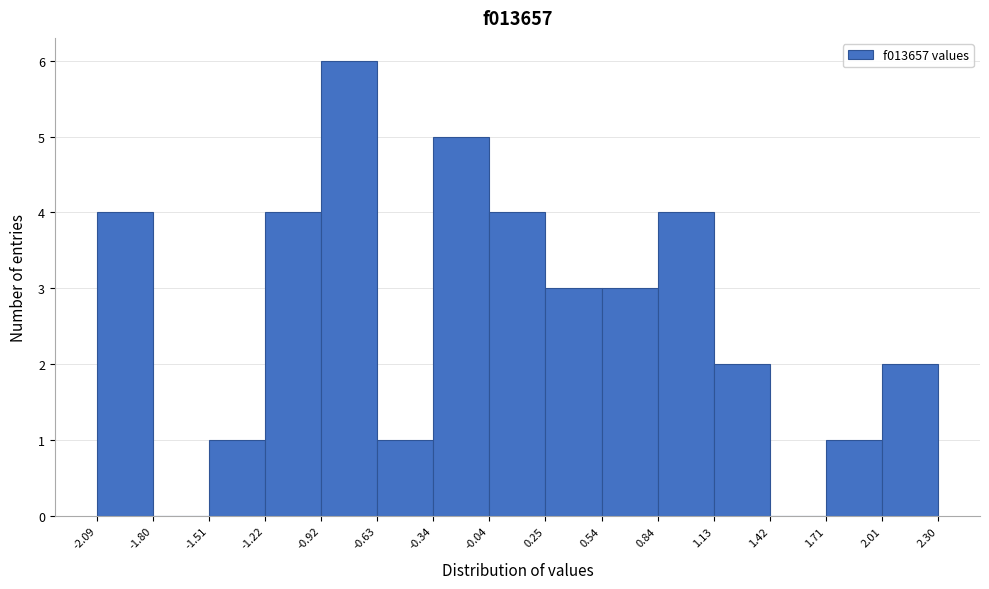

Reading left to right, list every bar in this chart as the range it spans on the x-axis followed by its height. The values are not printed on the chart, so give them approximately, as read against the axis.

-2.09 to -1.80: 4
-1.80 to -1.51: 0
-1.51 to -1.22: 1
-1.22 to -0.92: 4
-0.92 to -0.63: 6
-0.63 to -0.34: 1
-0.34 to -0.04: 5
-0.04 to 0.25: 4
0.25 to 0.54: 3
0.54 to 0.84: 3
0.84 to 1.13: 4
1.13 to 1.42: 2
1.42 to 1.71: 0
1.71 to 2.01: 1
2.01 to 2.30: 2